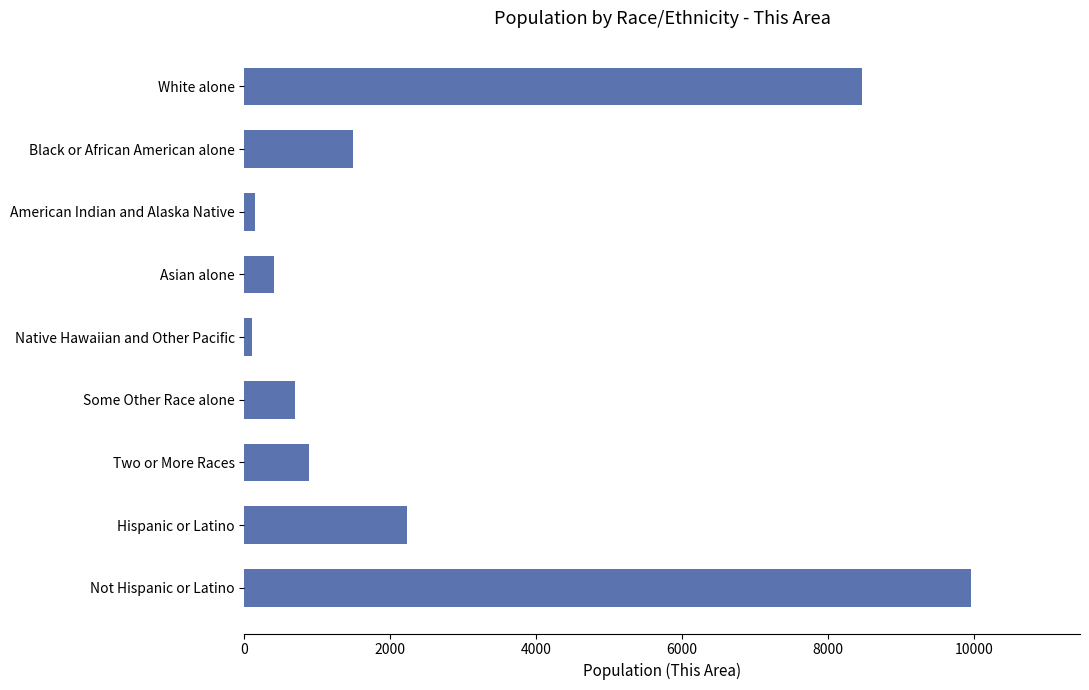

Which category has the highest value across all series?

Not Hispanic or Latino